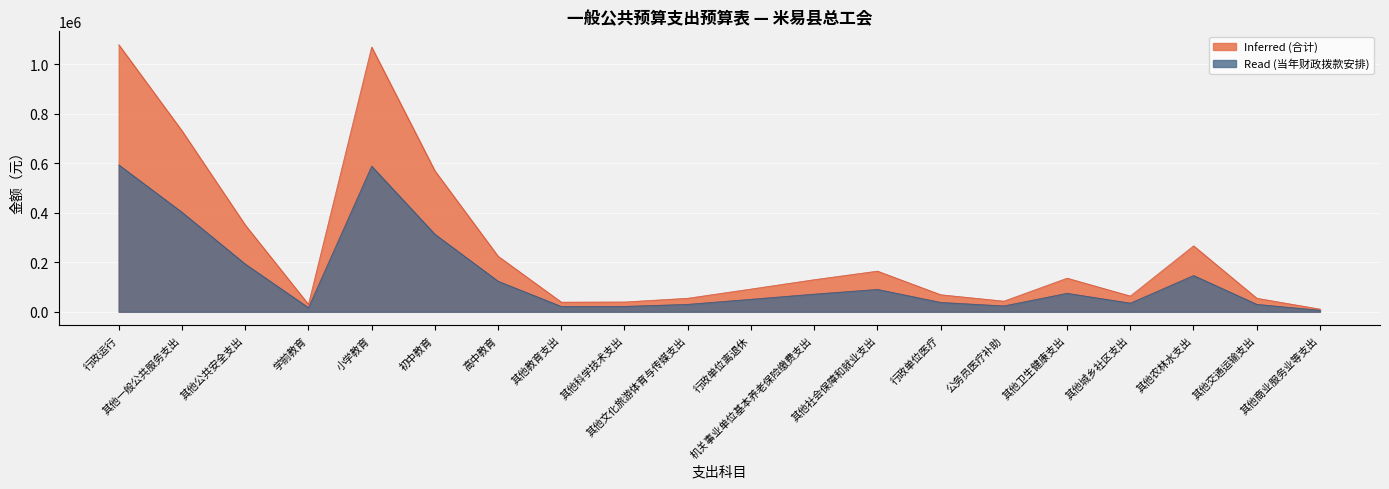

Rank the series by their average value, from lowest to highest.

Read (当年财政拨款安排), Inferred (合计)